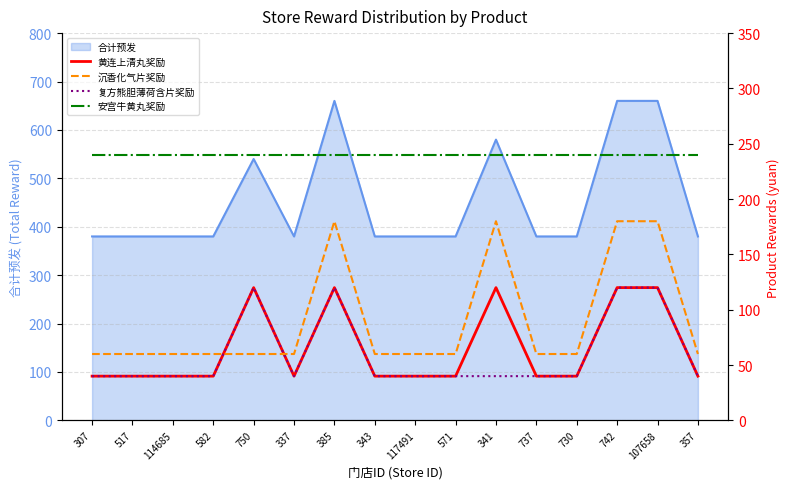

The 安宫牛黄丸奖励 series shows 408 at 357. True or false?

False